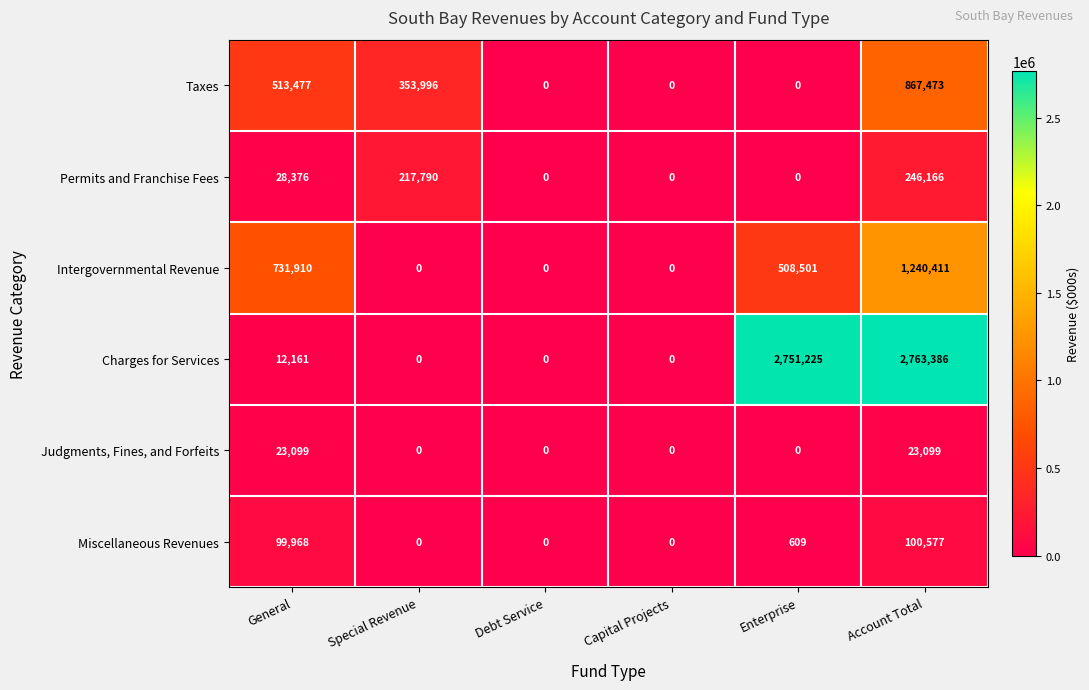

Which series has the widest spread of values?

Charges for Services